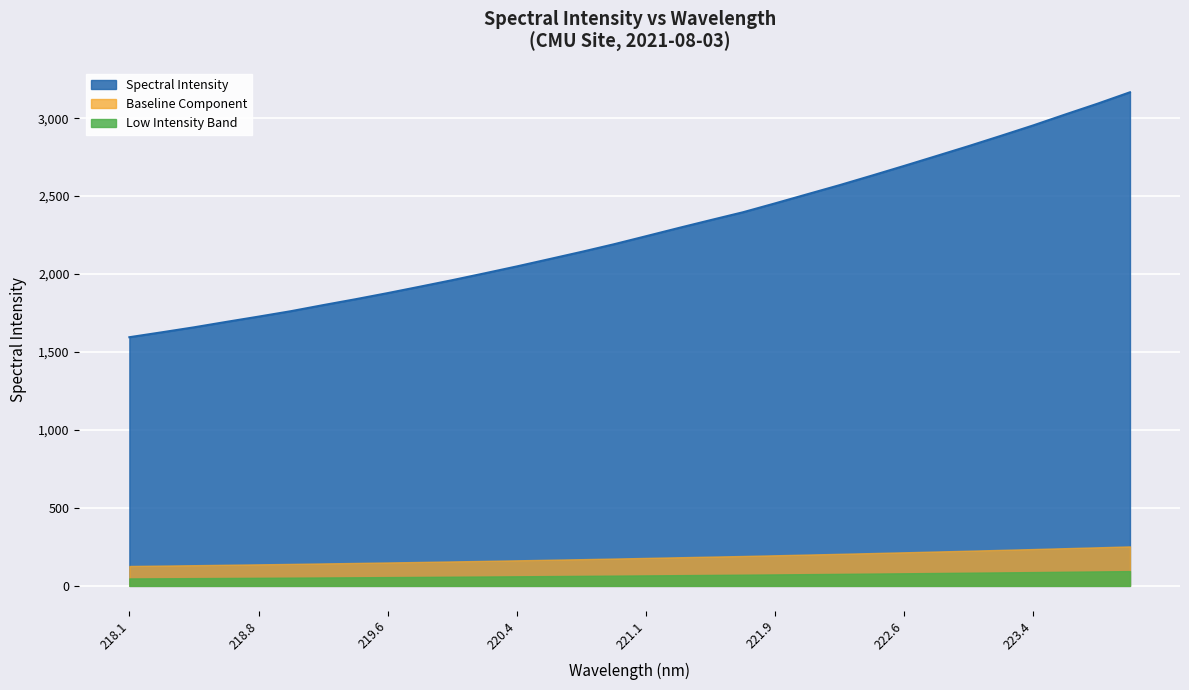

Rank the series by their maximum value, from lowest to highest.

Low Intensity Band, Baseline Component, Spectral Intensity